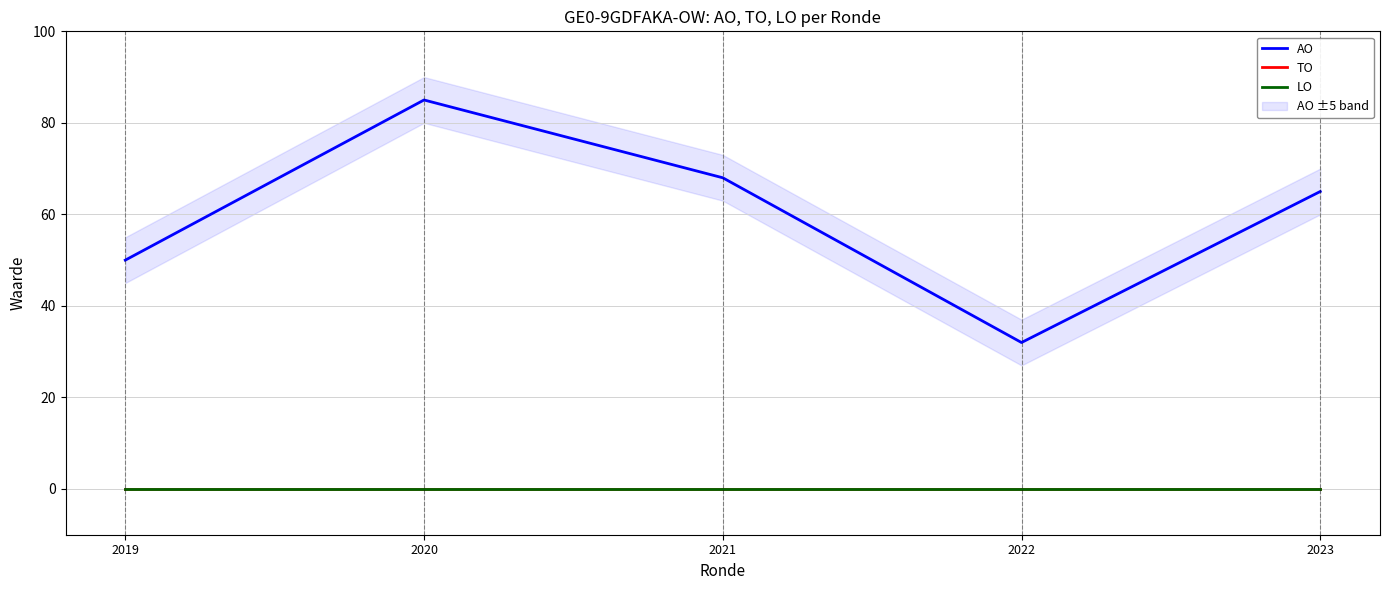

Between 2021 and 2022, which series saw the biggest shift?

AO